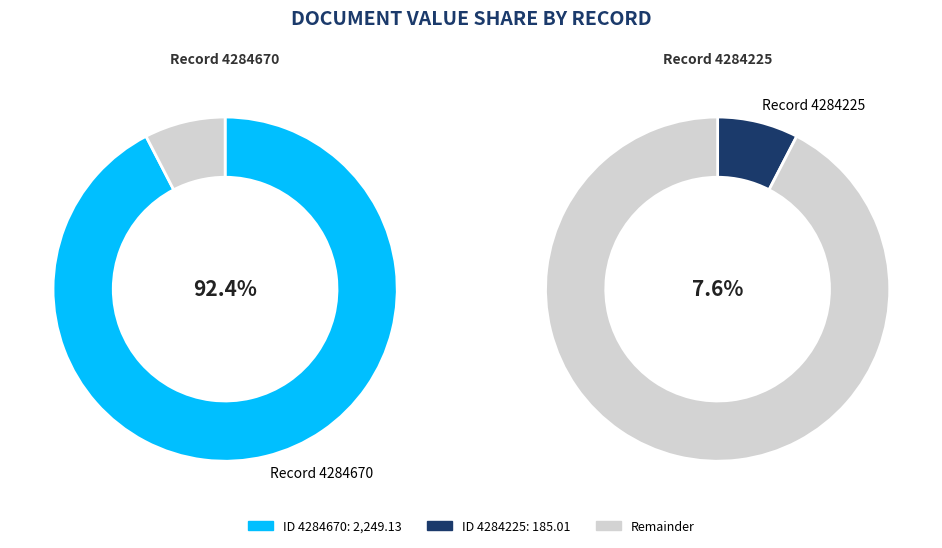

To the nearest percent, what is the average slice percentage?

50%